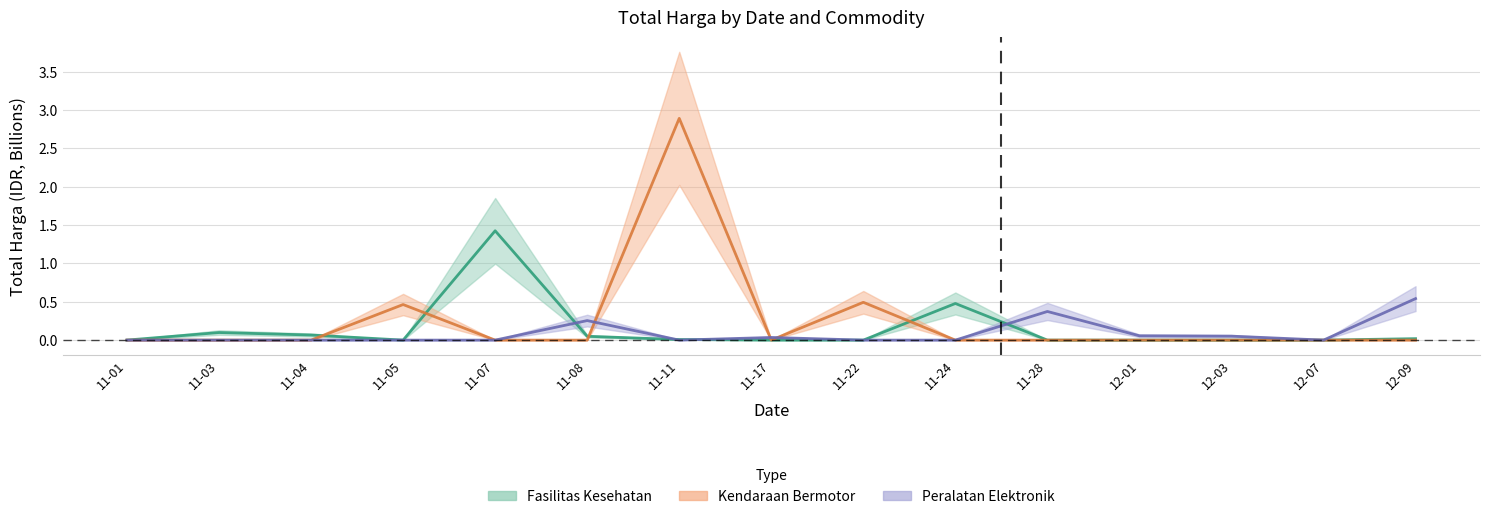

Where is Kendaraan Bermotor nearest to the value 1?

11-22